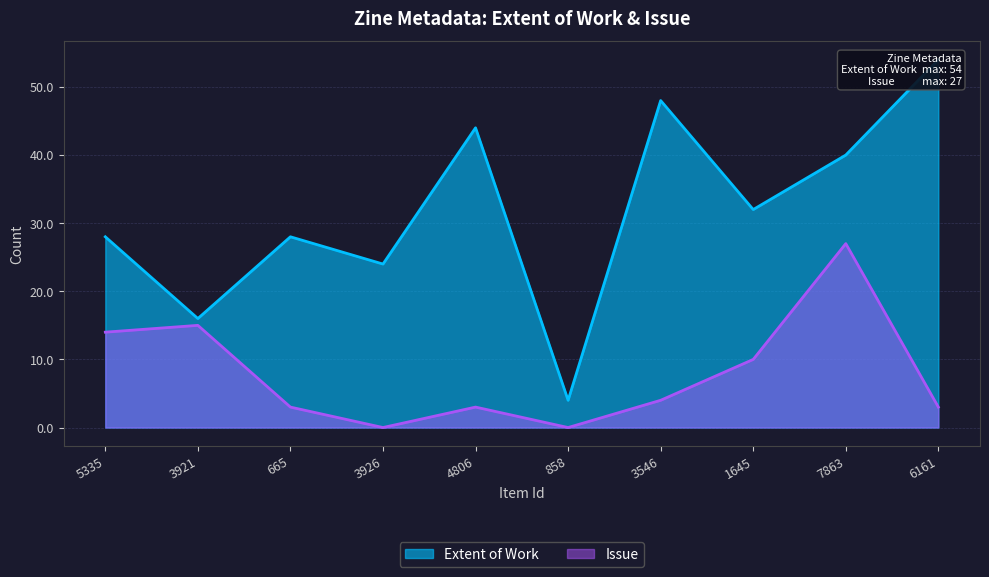

What is the value of the Issue point at the 10th from the left?

3